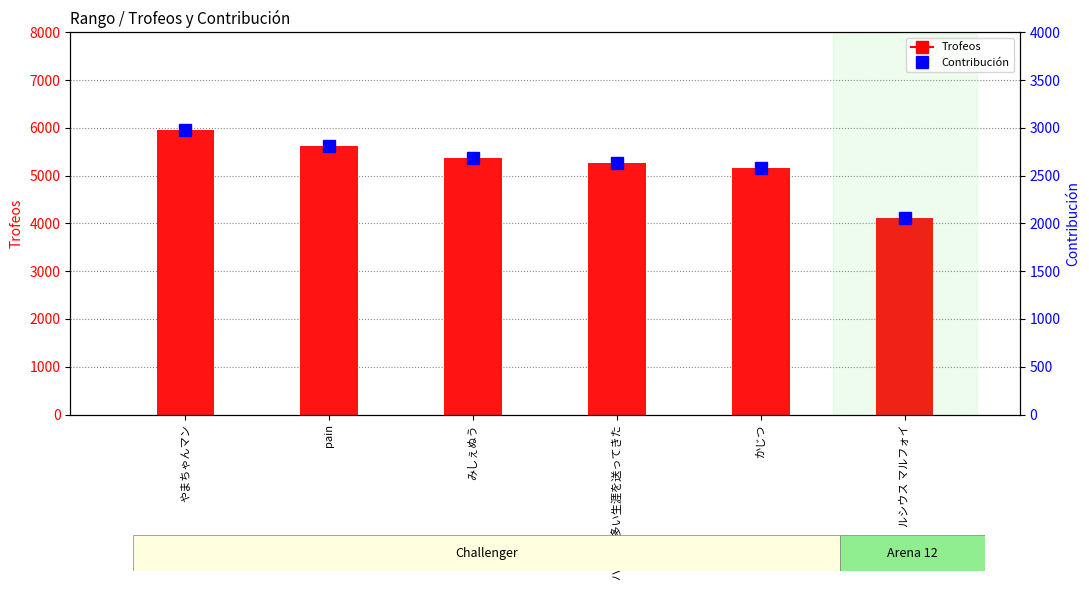

Rank the categories by Contribución value from highest to lowest.

やまちゃんマン, pain, みしぇぬう, ハジ→の多い生涯を送ってきた, かじつ, ルシウス マルフォイ